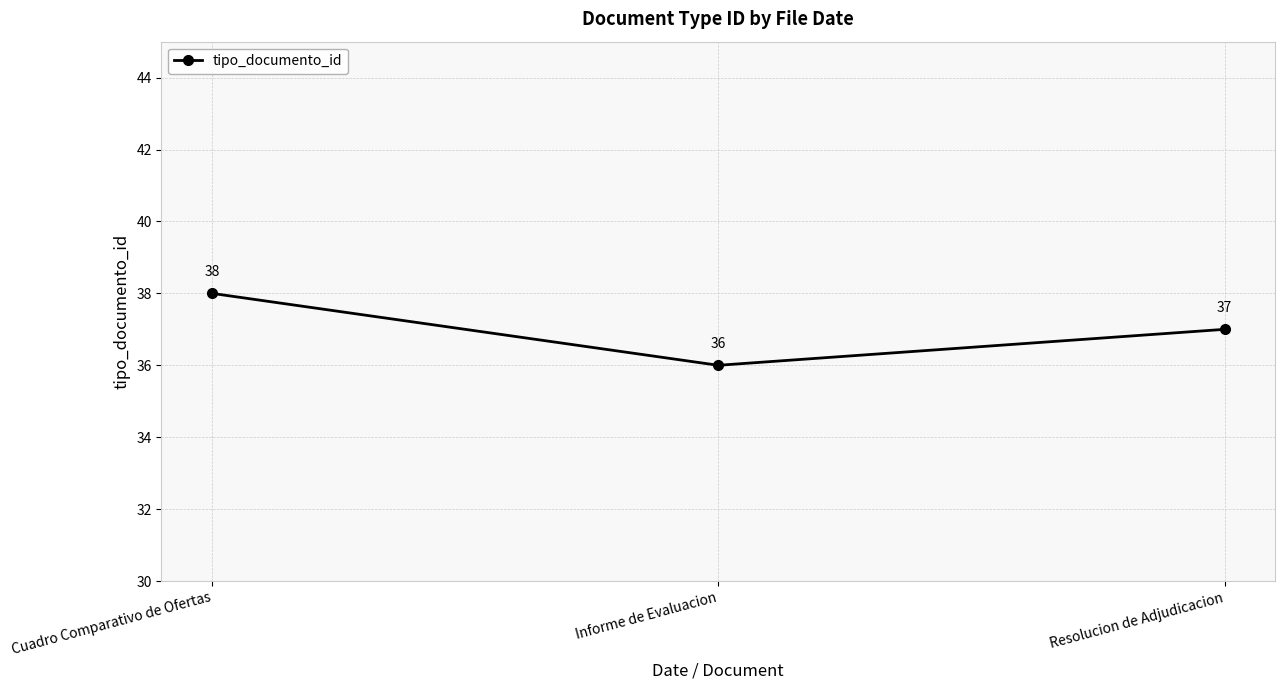

What is the change in value from Cuadro Comparativo de Ofertas to Resolucion de Adjudicacion?

-1